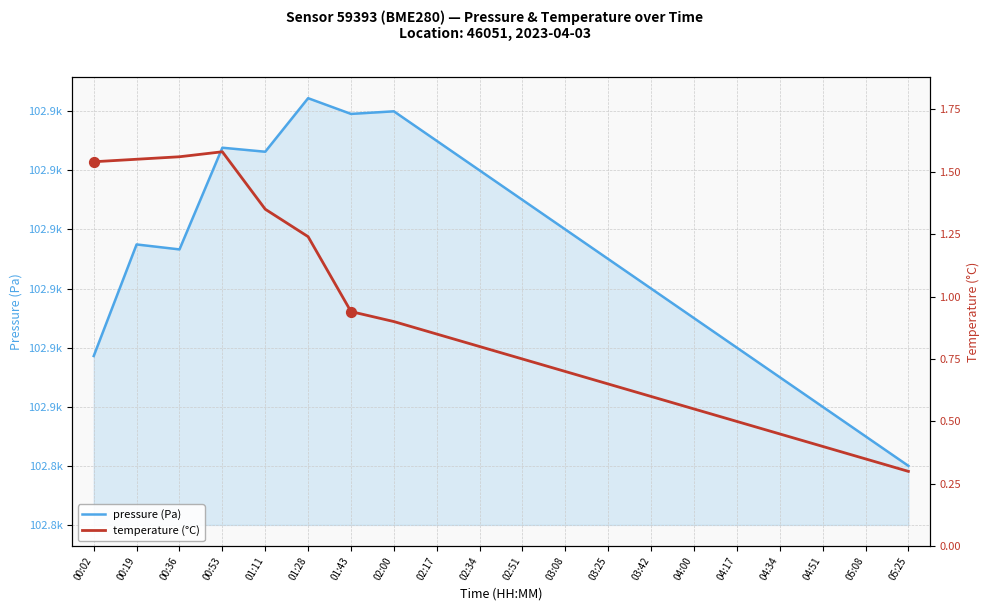

At how many categories does at least one series exceed 49829?

20